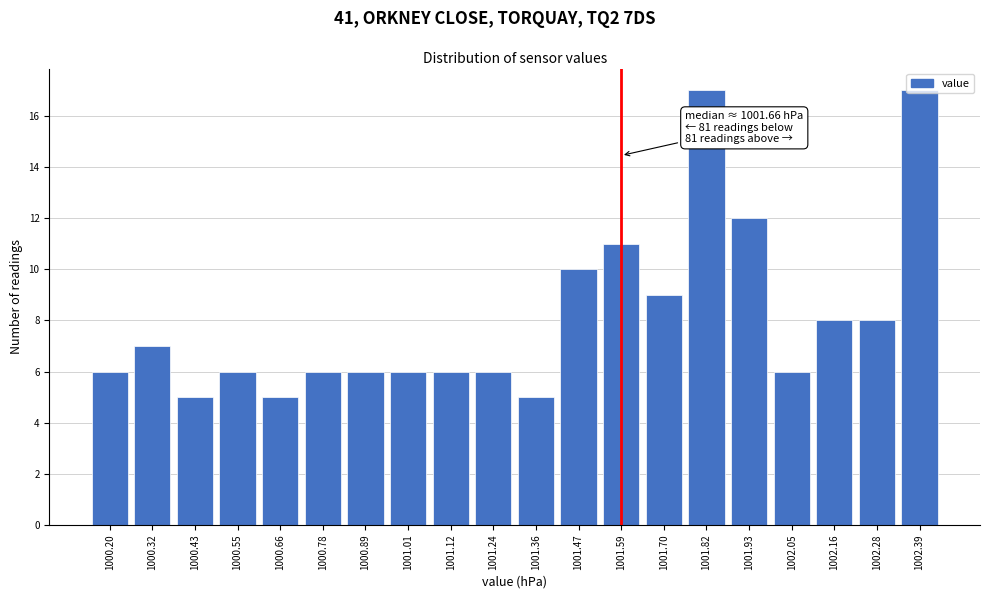

Is it true that the value at 1001.93 is 12?

True